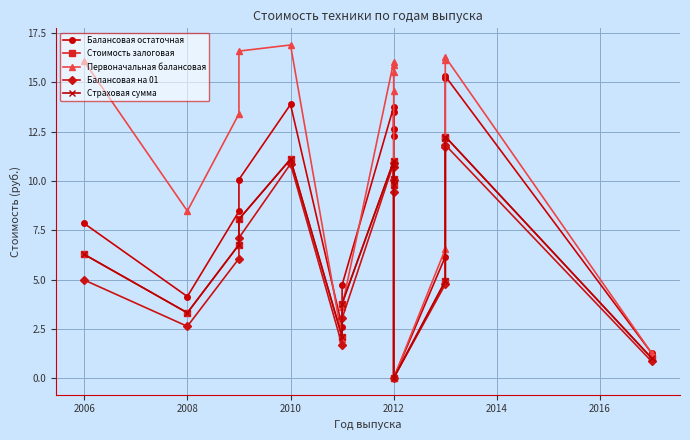

What is the difference between the highest and lowest values at 2014?

0.9